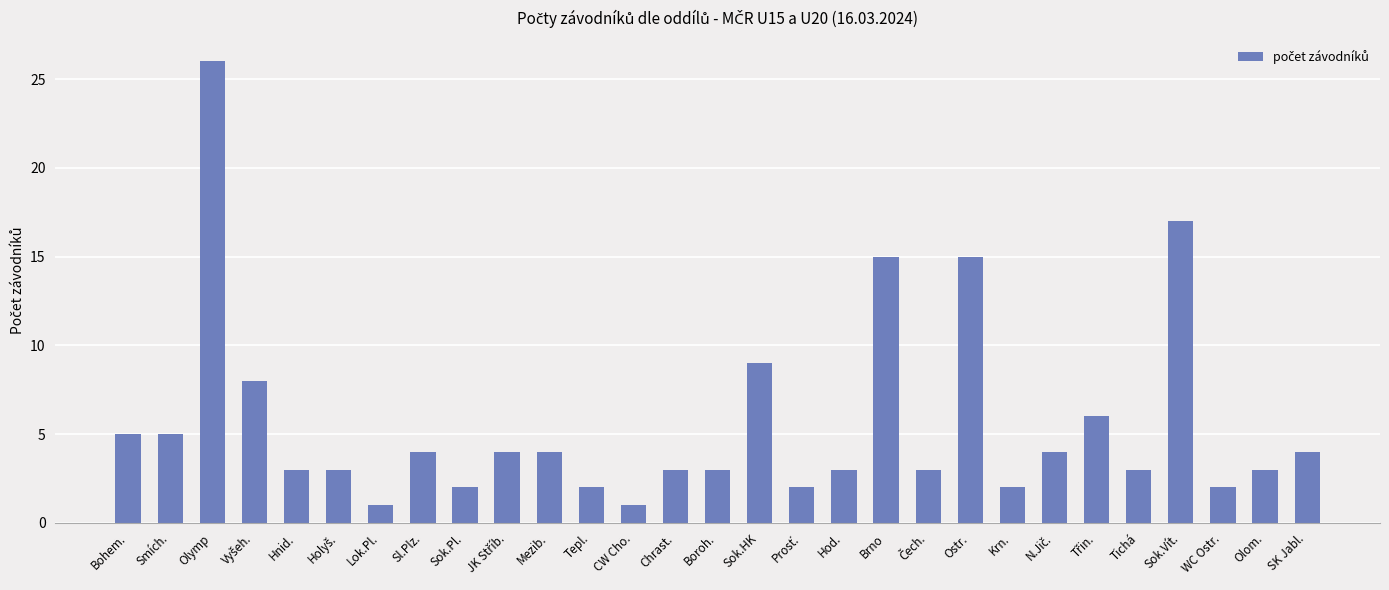

Count the number of categories in the chart.

29